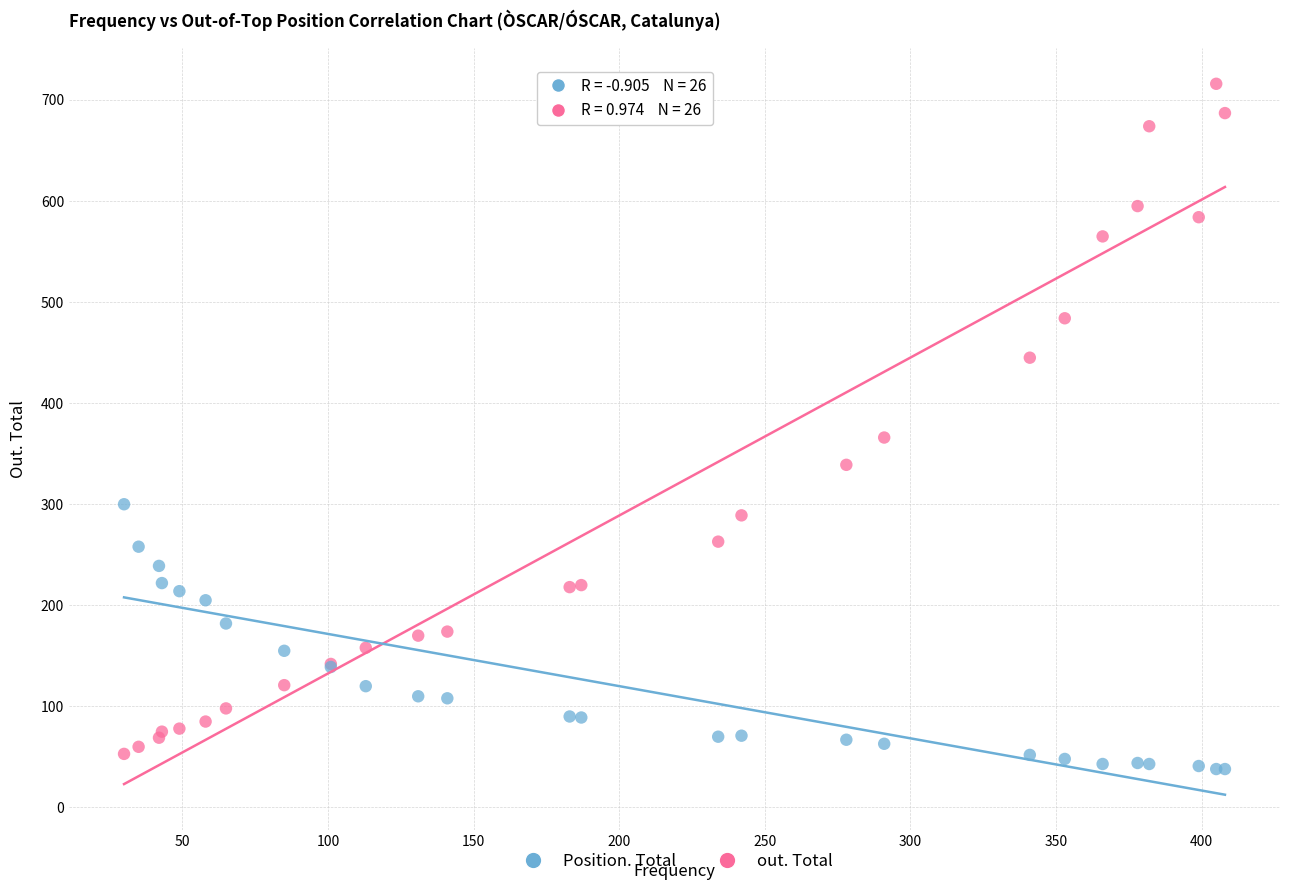

Across all series, what Y value is closest to 377?

366